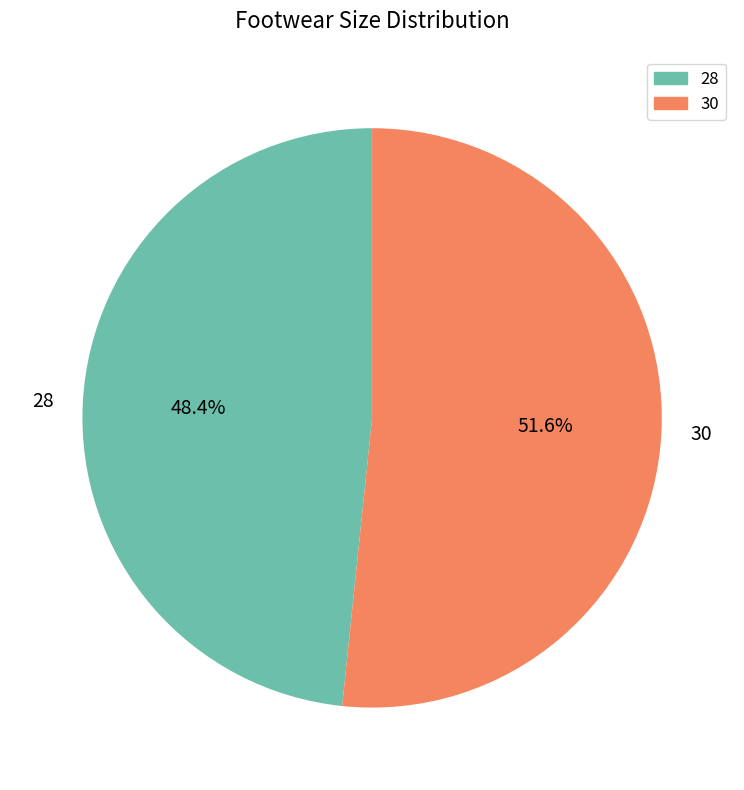

To the nearest percent, what is the difference between the largest and smallest slice percentages?

3%